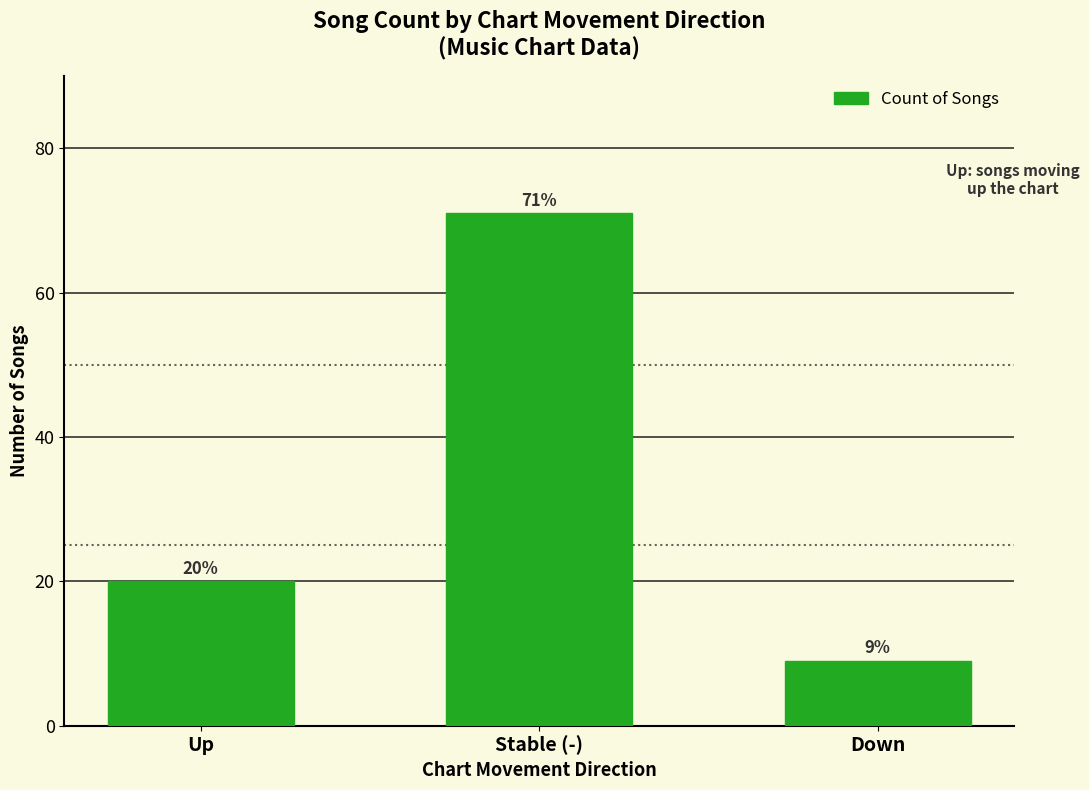

What is the change in value from Stable (-) to Down?

-62